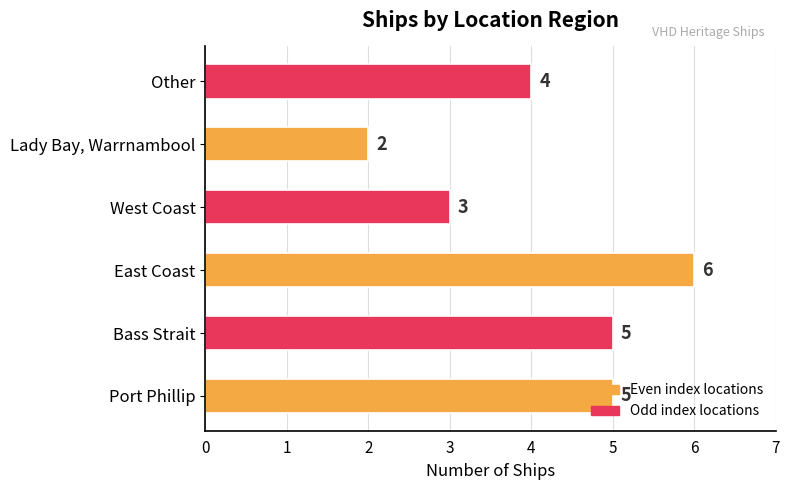

How many data points are less than 5?

3